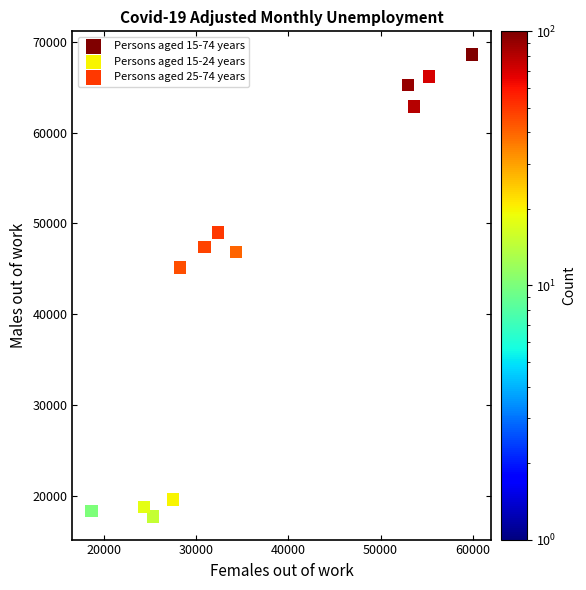

Which series has the widest spread of Y values?

Persons aged 15-74 years